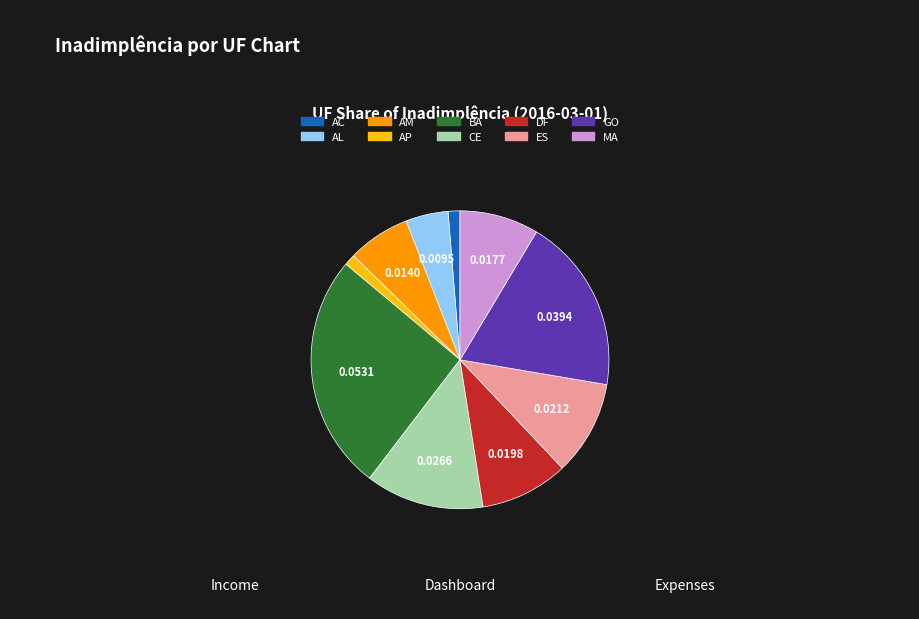

Which slice is the largest?

BA